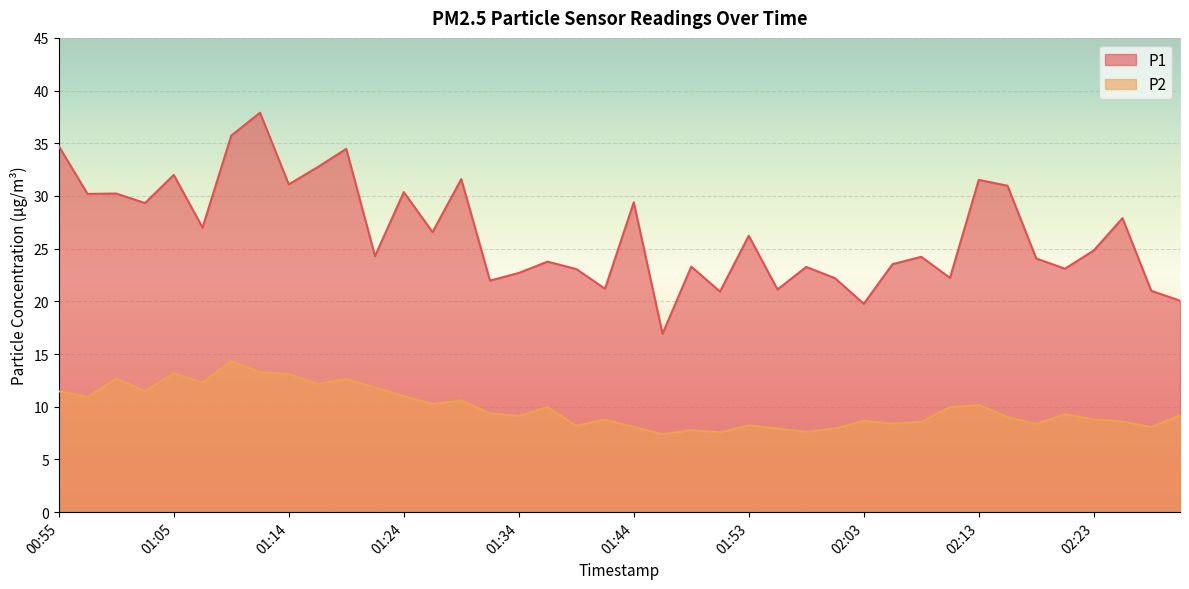

Which series changed the most between 01:00 and 02:20?

P1